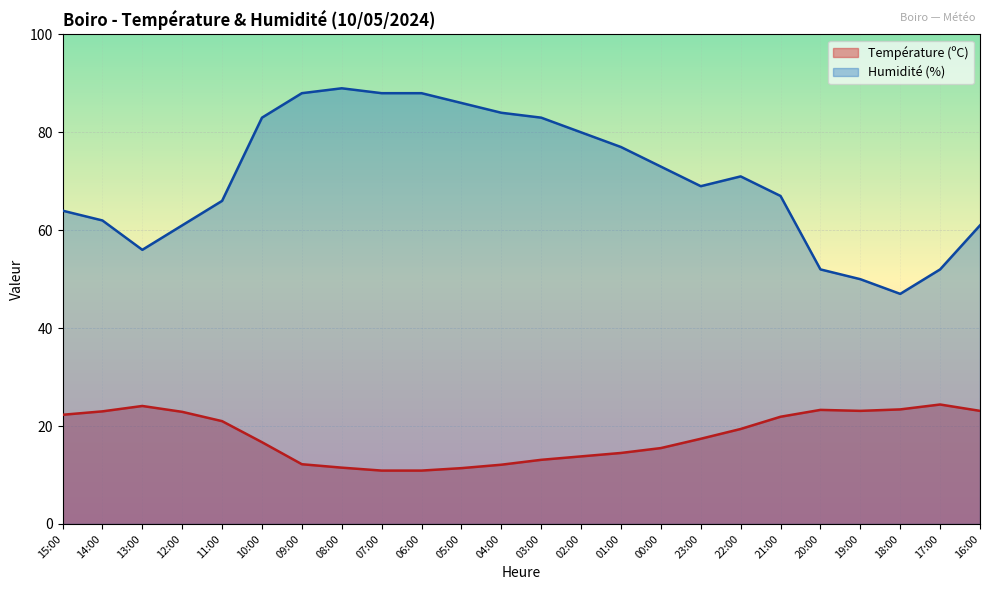

What is the total value across all series at 19:00?

73.1